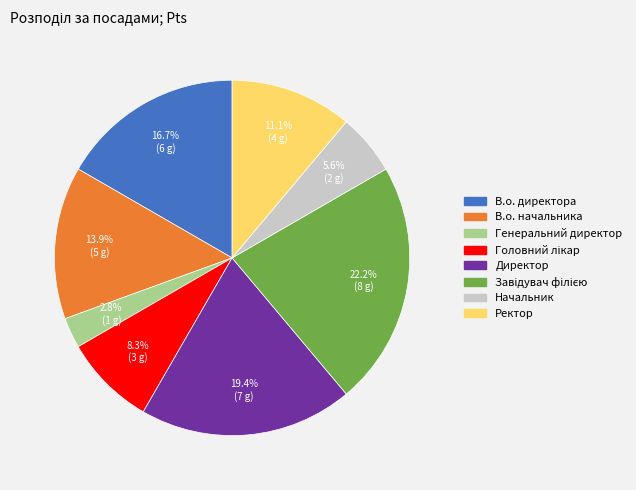

True or false: В.о. директора accounts for 6% of the total.

False